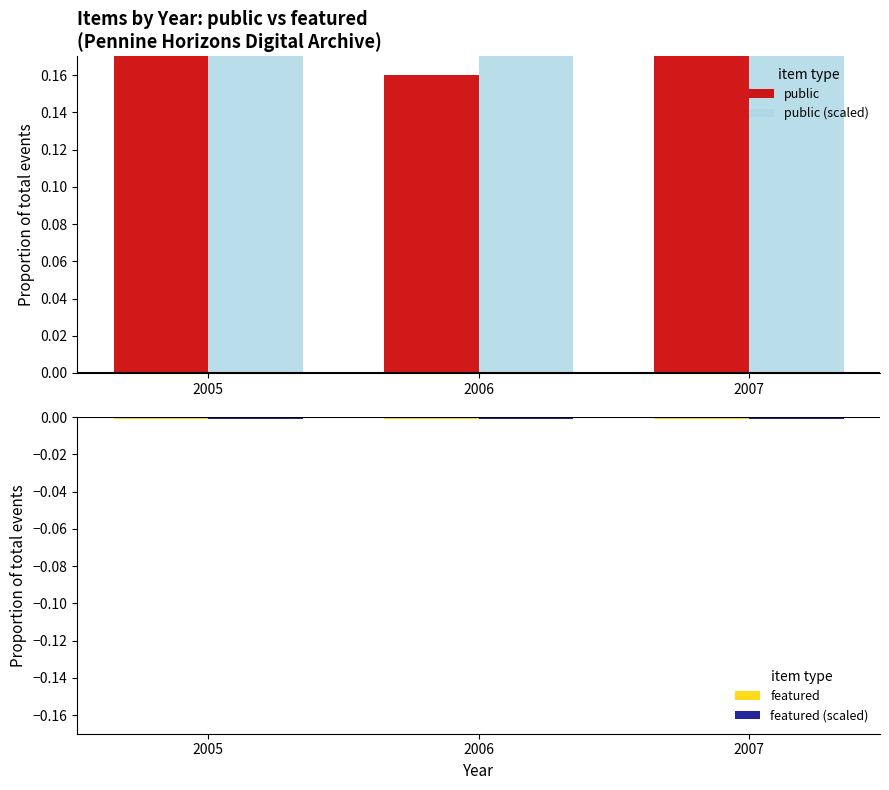

What is the value of the public (scaled) bar at the 2nd from the left?

0.2